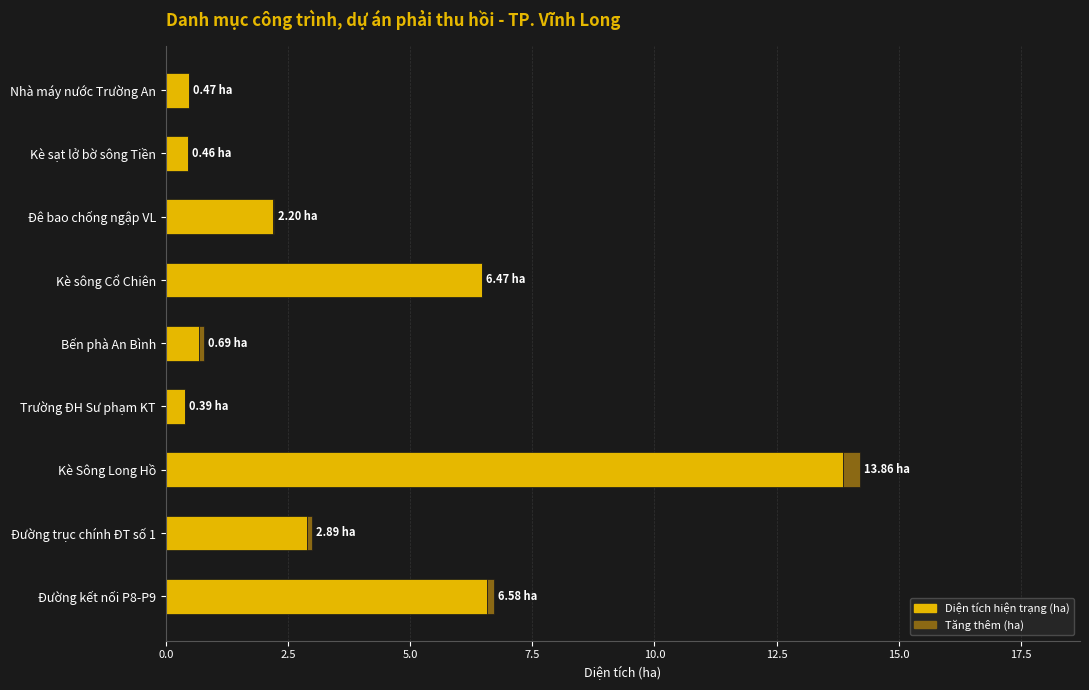

What is the sum of all Diện tích hiện trạng (ha) values?

34.0